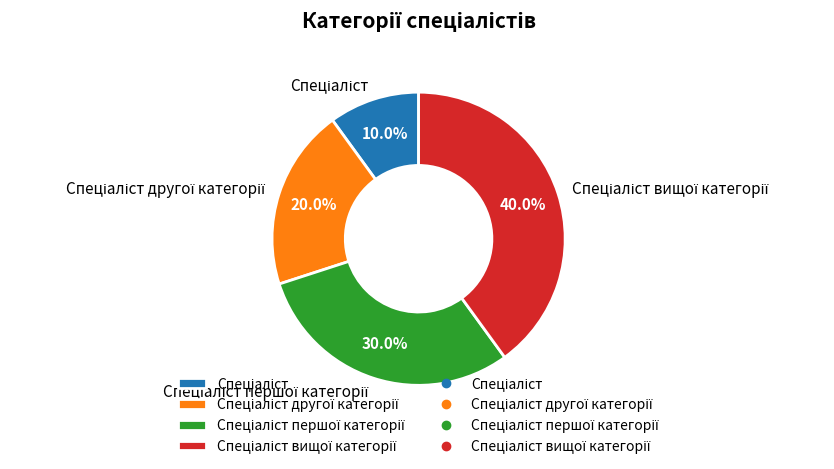

Does any single category account for the majority?

No